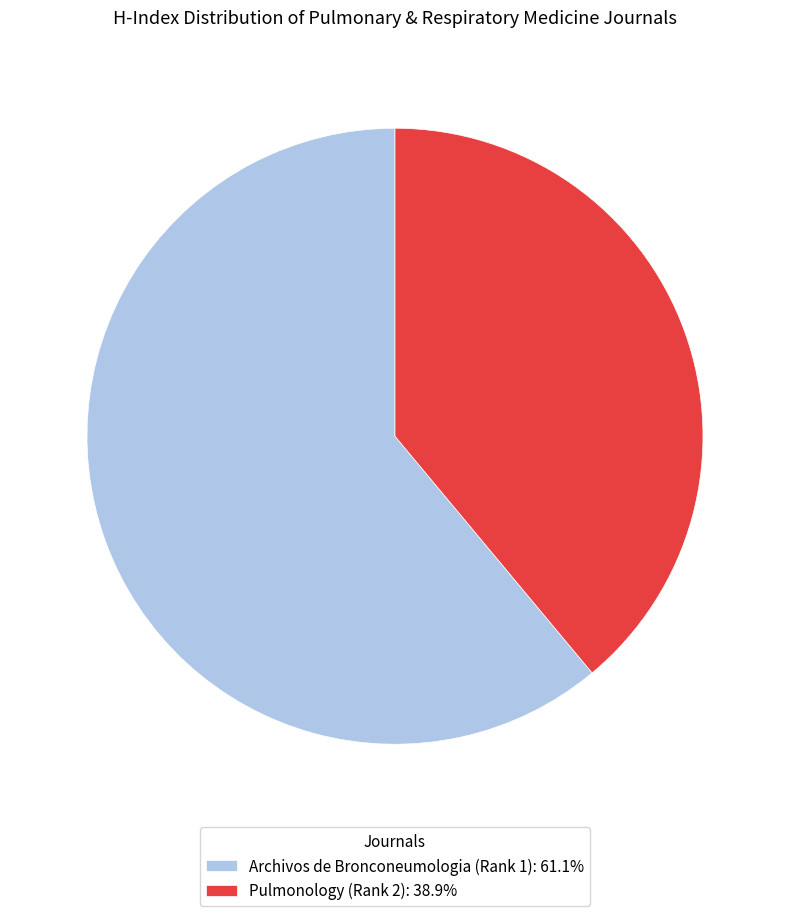

What is the ratio of the value at Archivos de Bronconeumologia (Rank 1): 61.1% to the value at Pulmonology (Rank 2): 38.9%?

1.6